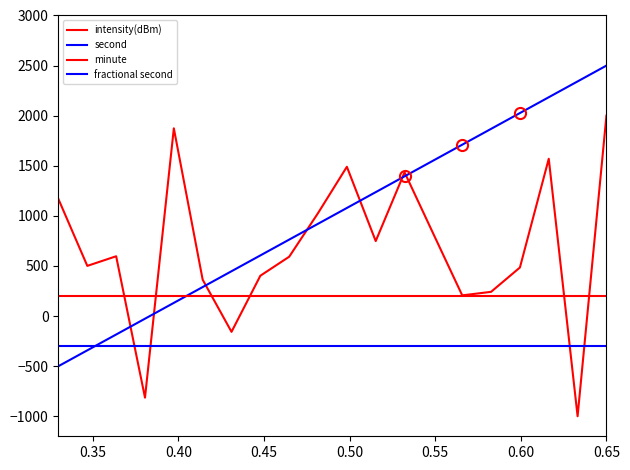

Does the chart have visible grid lines?

No